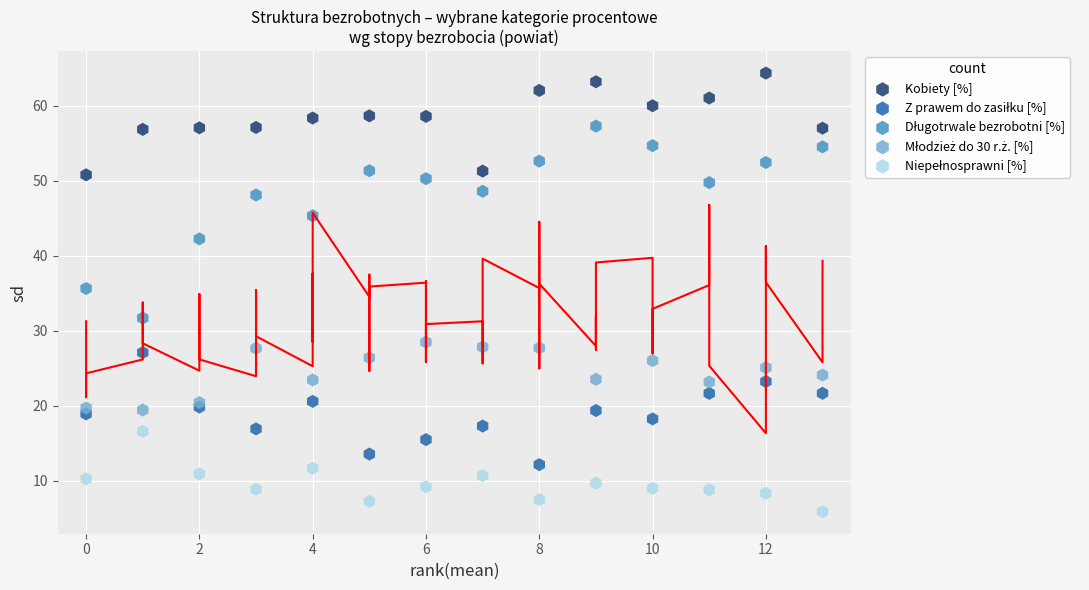

What is the X range (max minus min) for the scatter plot?

13.0